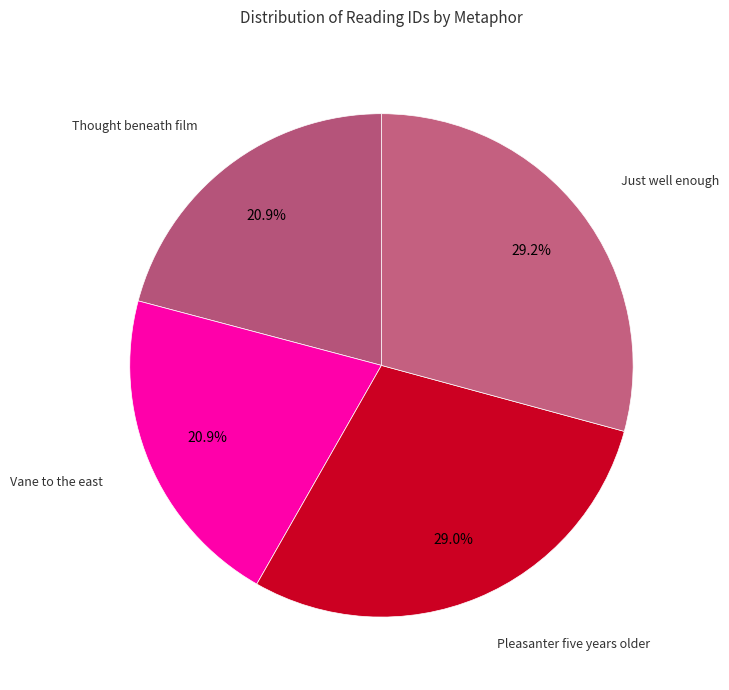

How many segments does this pie chart have?

4